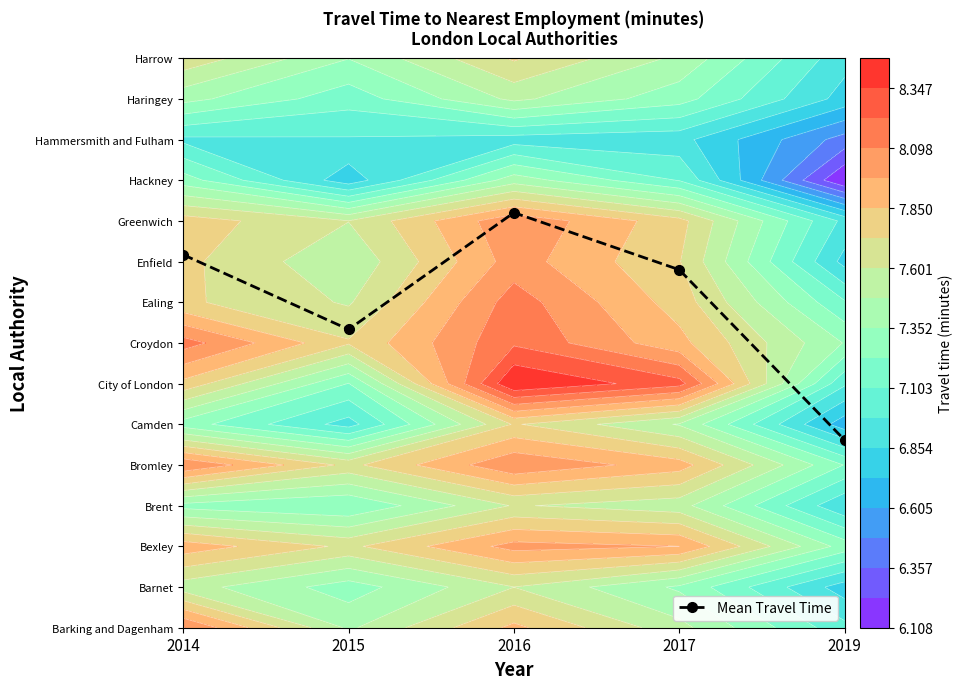

Rank the categories by value from highest to lowest.

2016, 2014, 2017, 2015, 2019